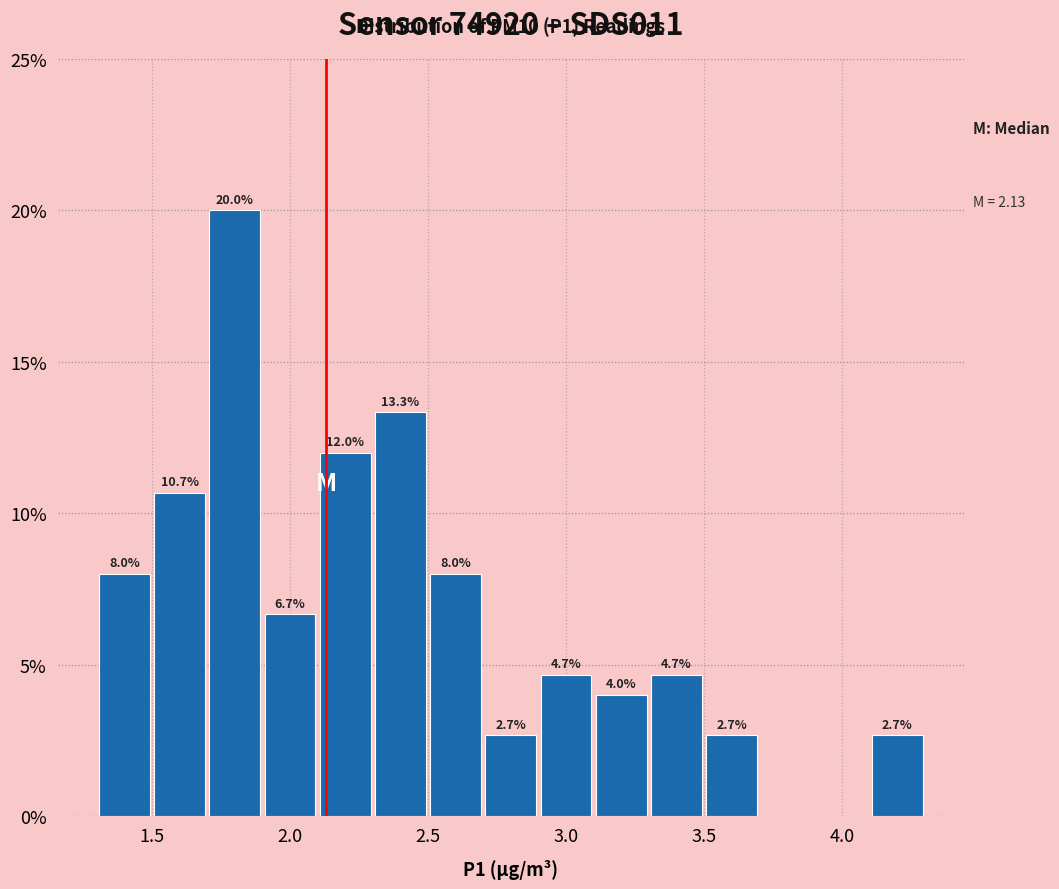

Which range on the x-axis has the tallest bar?

1.7 to 1.9